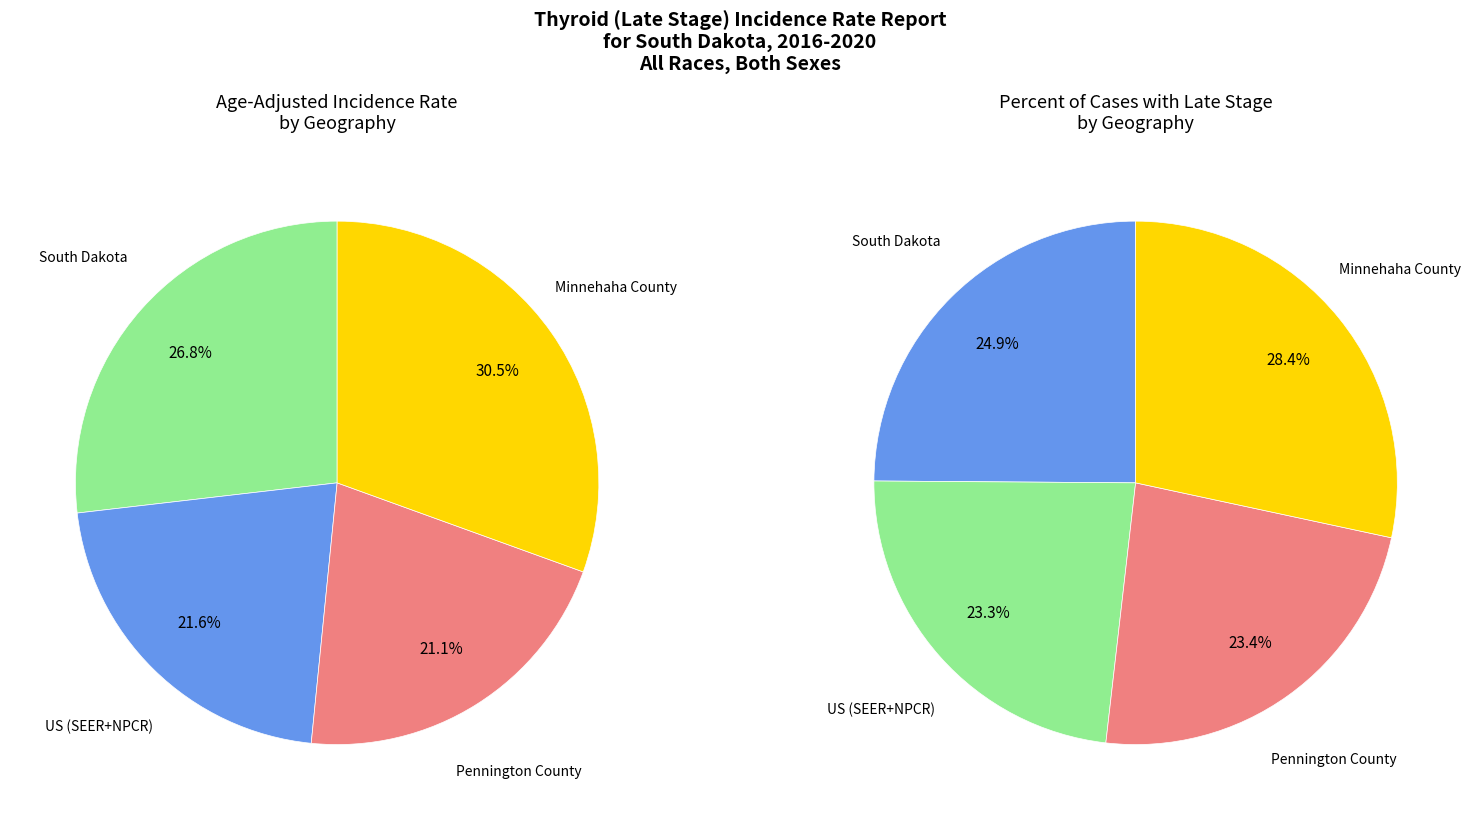

To the nearest percent, what portion does Pennington County represent?

21%